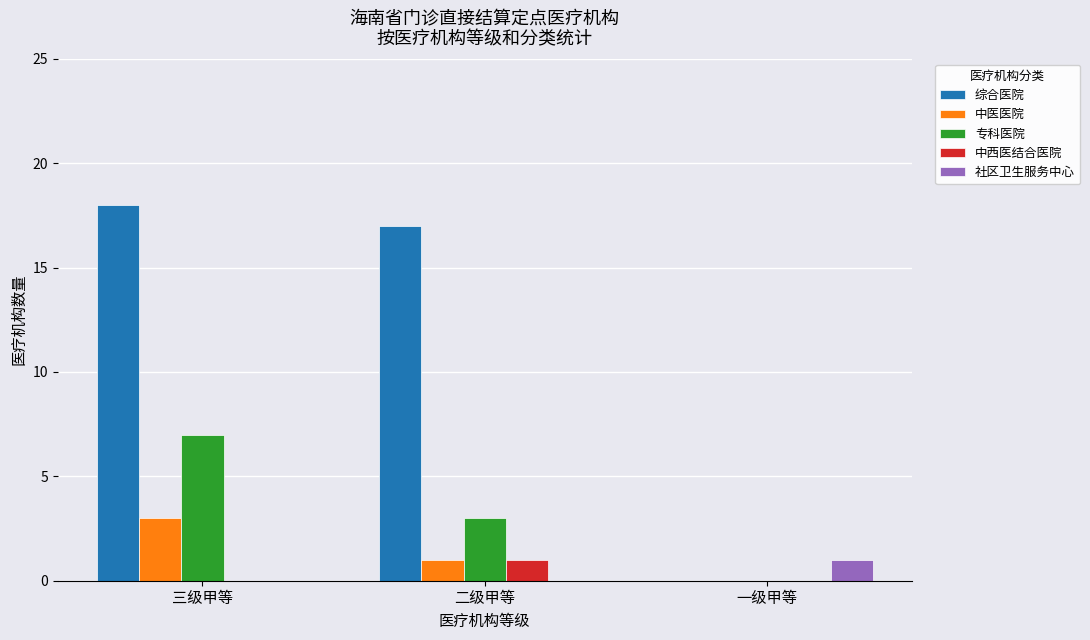

Reading left to right, extract all data points from this chart.

综合医院: 18	17	0
中医医院: 3	1	0
专科医院: 7	3	0
中西医结合医院: 0	1	0
社区卫生服务中心: 0	0	1